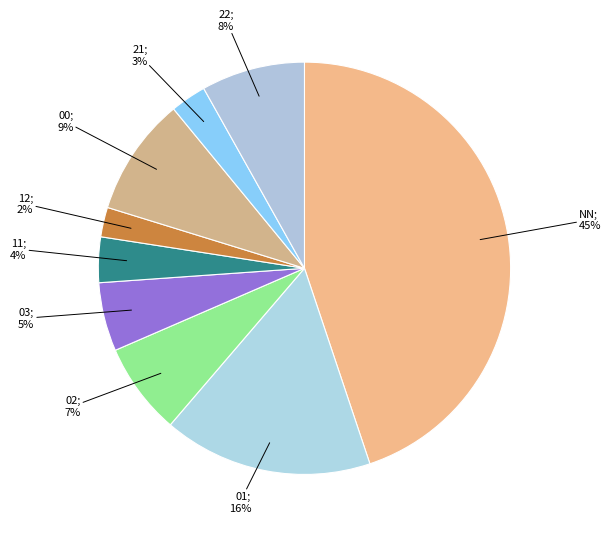

Is there any slice that represents more than half of the pie?

No